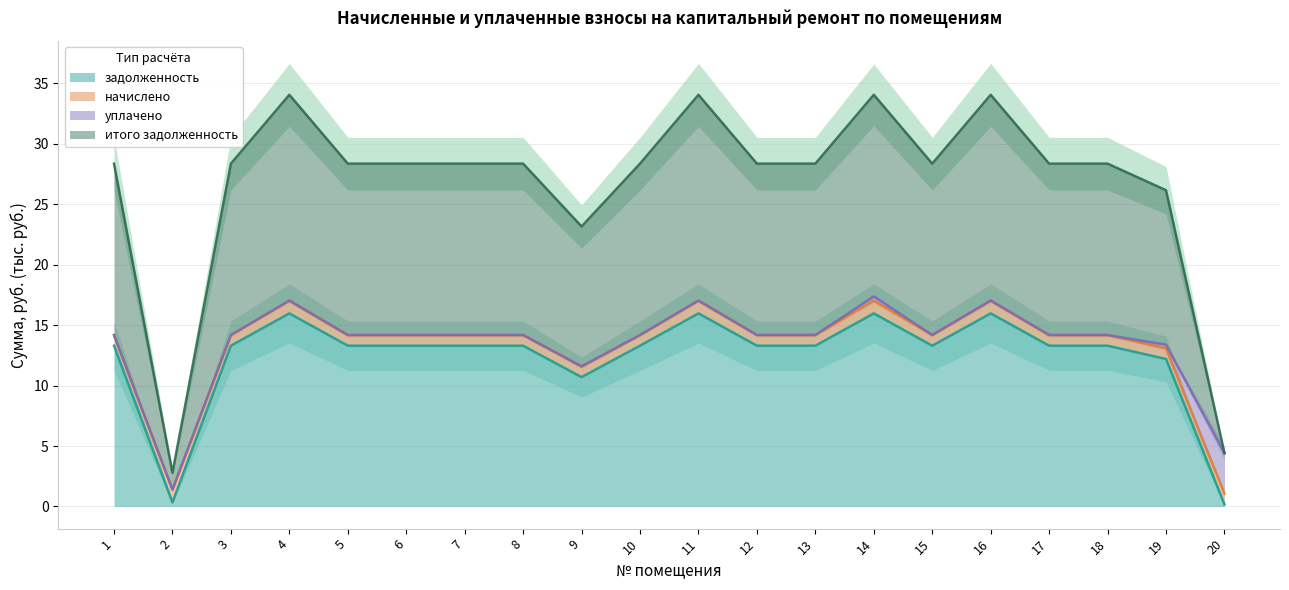

Which series changed the most between 7 and 9?

задолженность